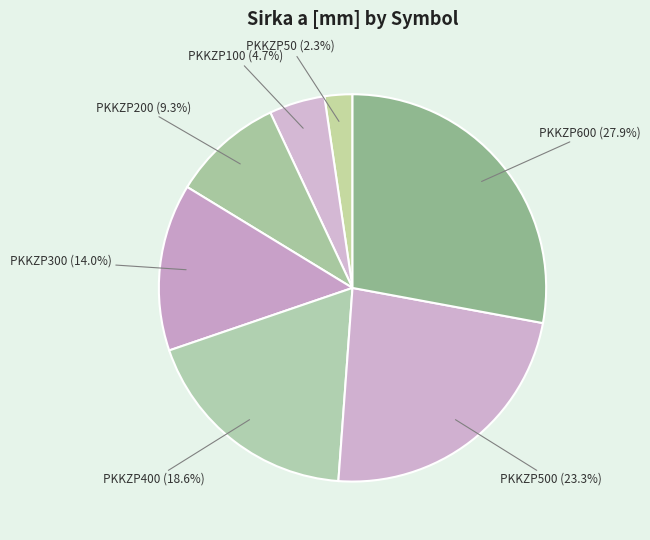

Count the number of slices in the pie.

7